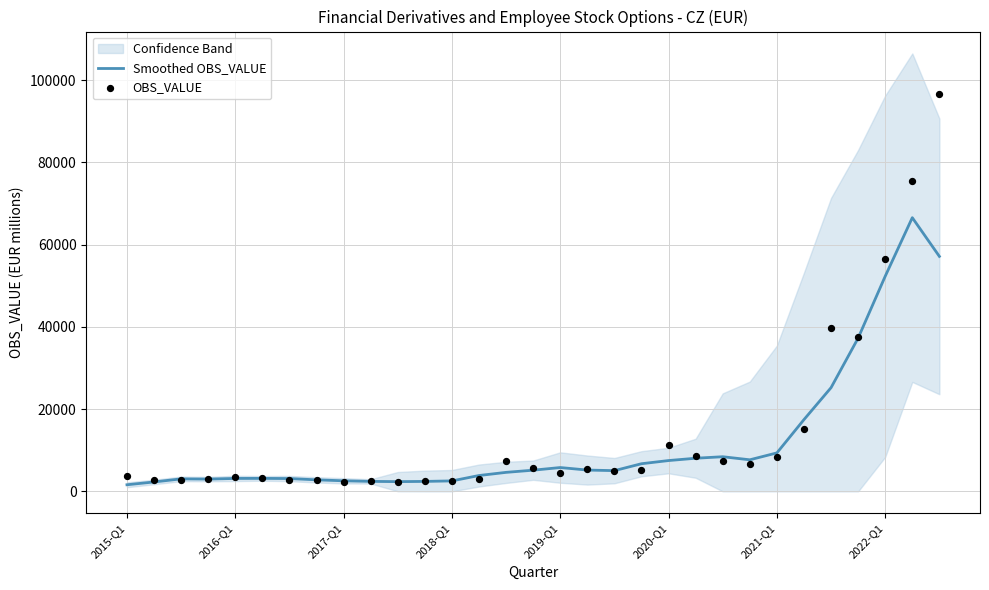

Which series contains the highest Y value?

OBS_VALUE